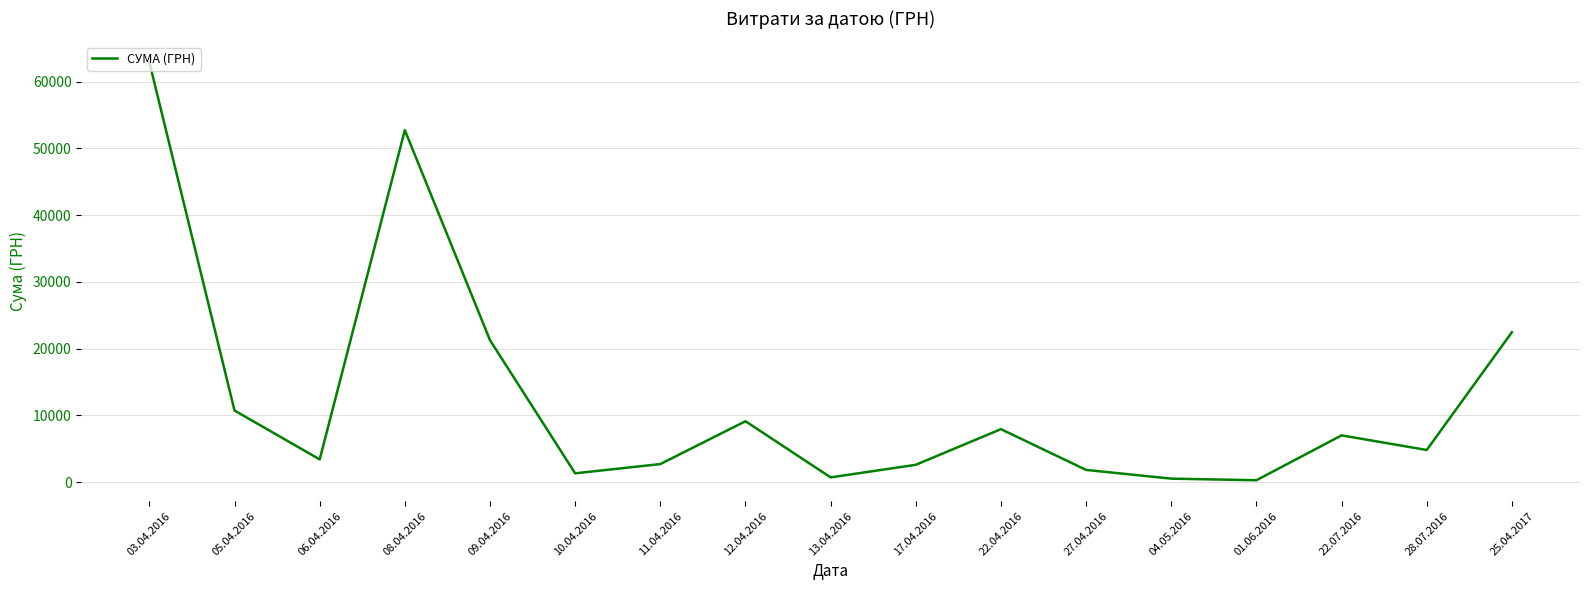

Where is the data nearest to the value 31585?

25.04.2017